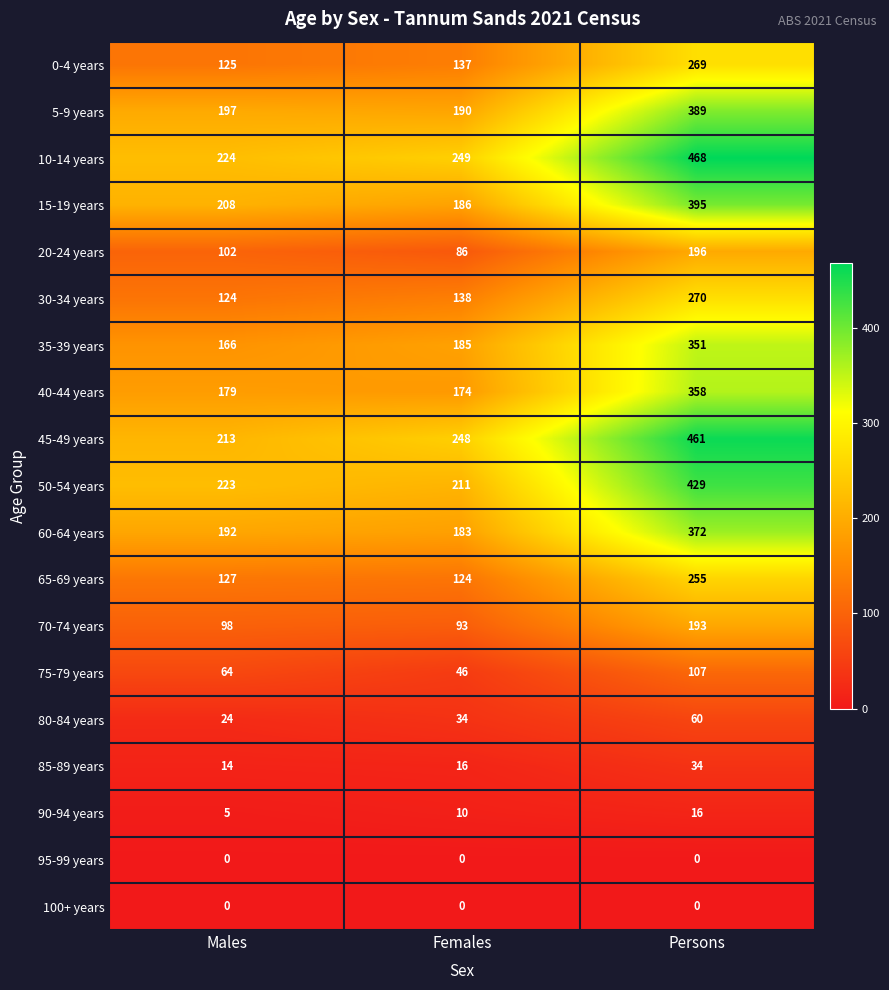

What is the difference between the maximum and minimum values in the 20-24 years series?

110